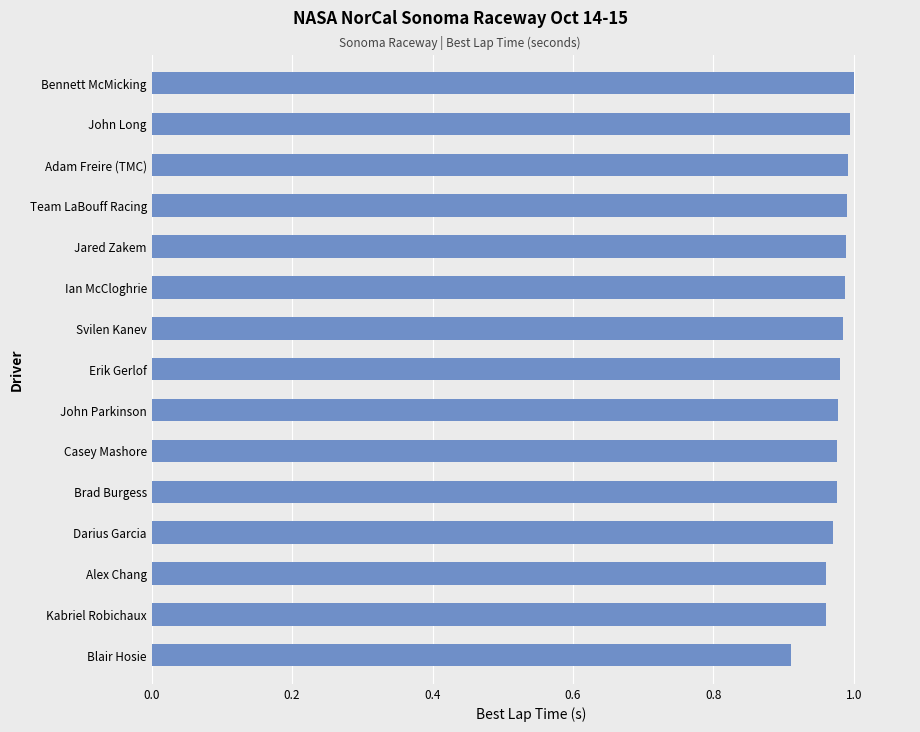

The value at Darius Garcia is 1.7. True or false?

False